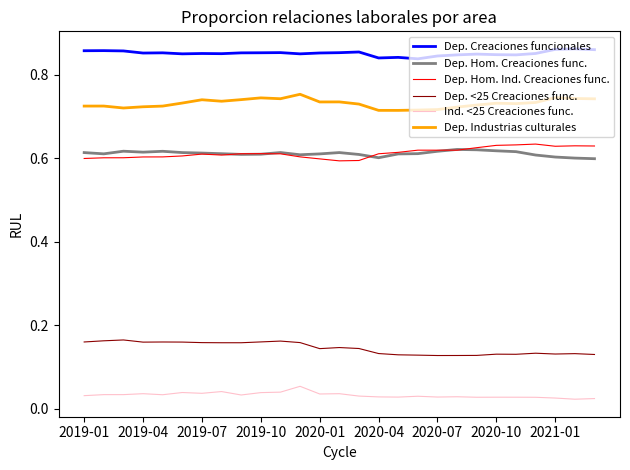

Which series has the largest total across all categories?

Dep. Creaciones funcionales